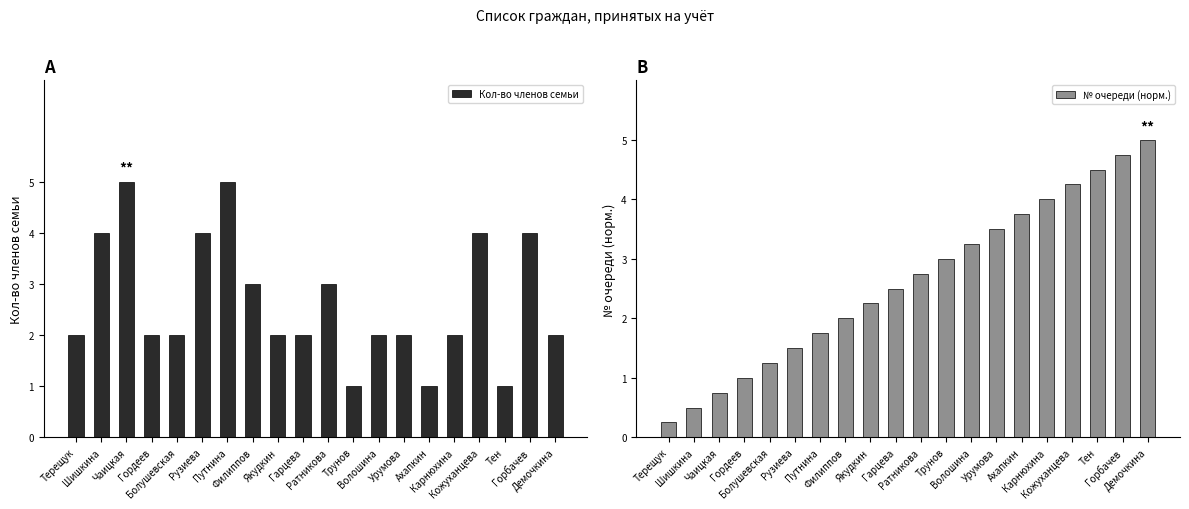

Rank the series by their maximum value, from lowest to highest.

Кол-во членов семьи, № очереди (норм.)